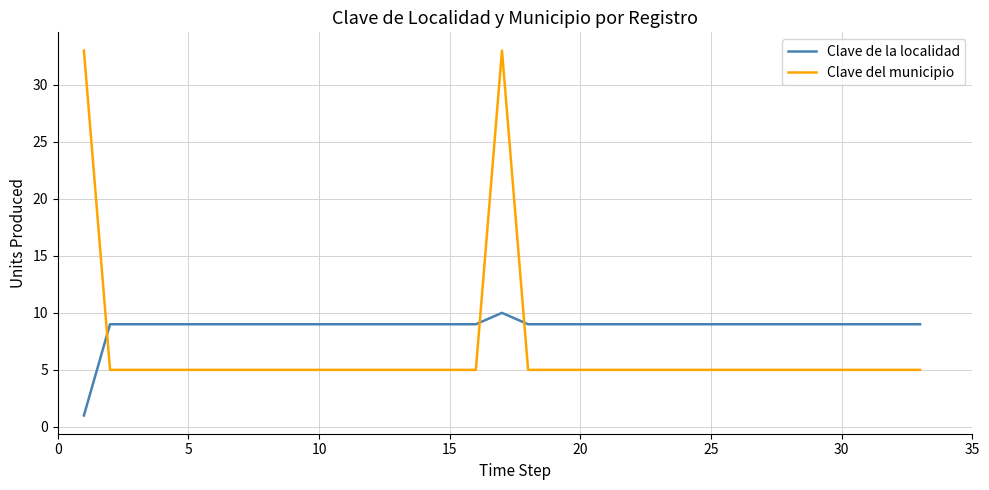

Is this an area chart (filled region under the line)?

No